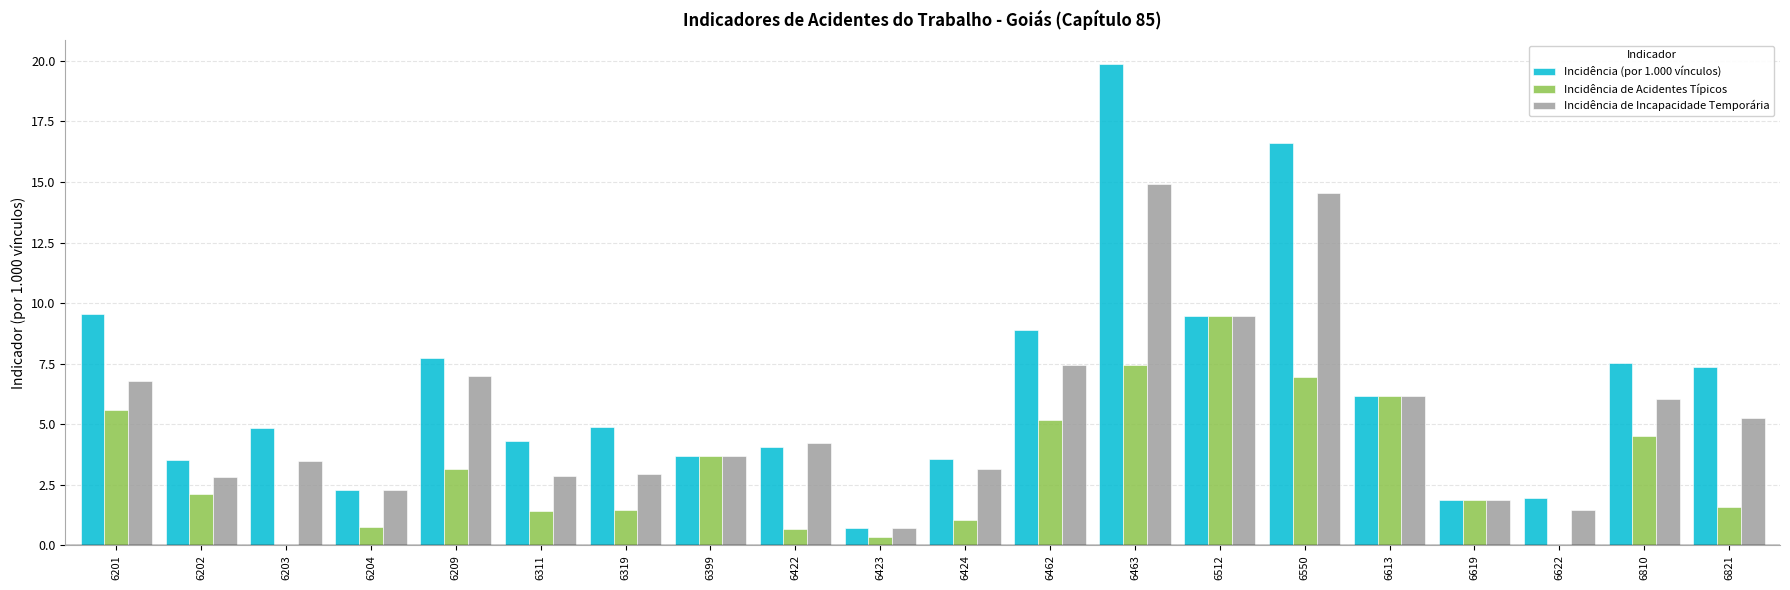

At which label does Incidência de Acidentes Típicos reach its peak?

6512